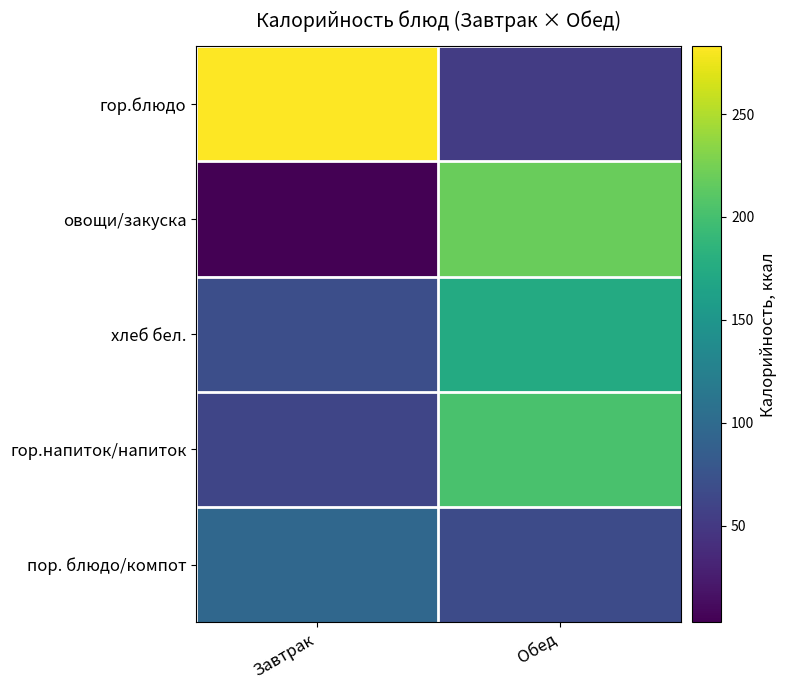

Which series has the largest range (max minus min)?

гор.блюдо